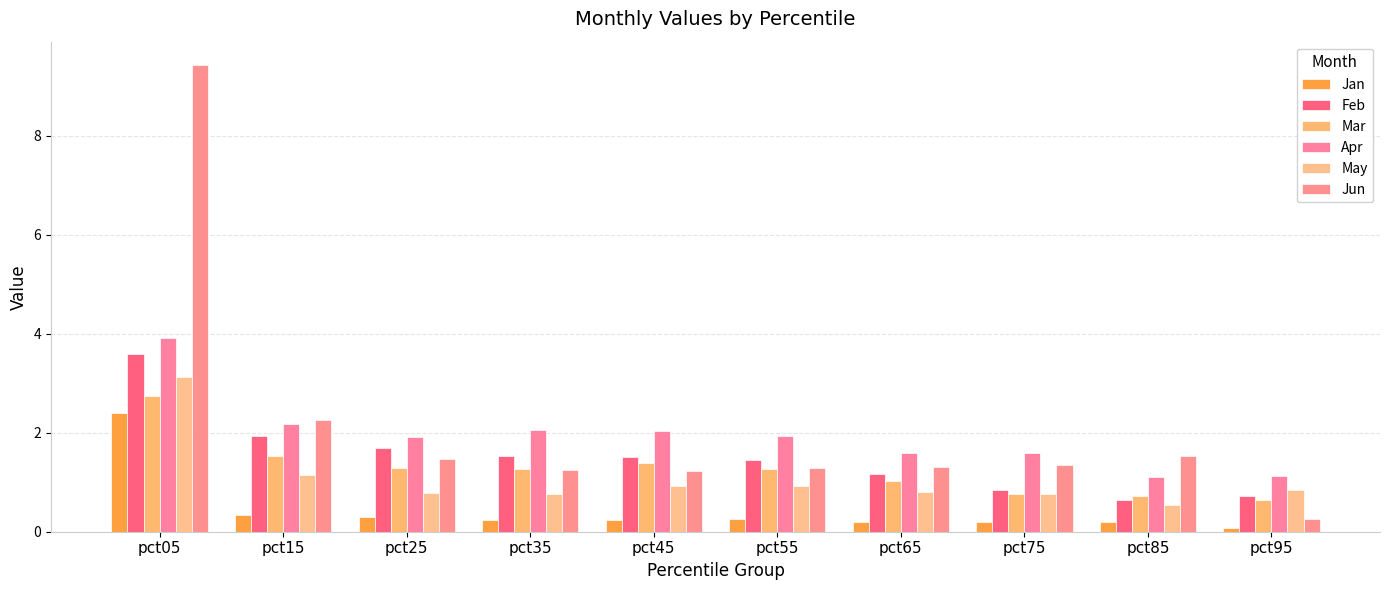

Is the value of May at pct75 greater than the value of Jun at pct55?

No